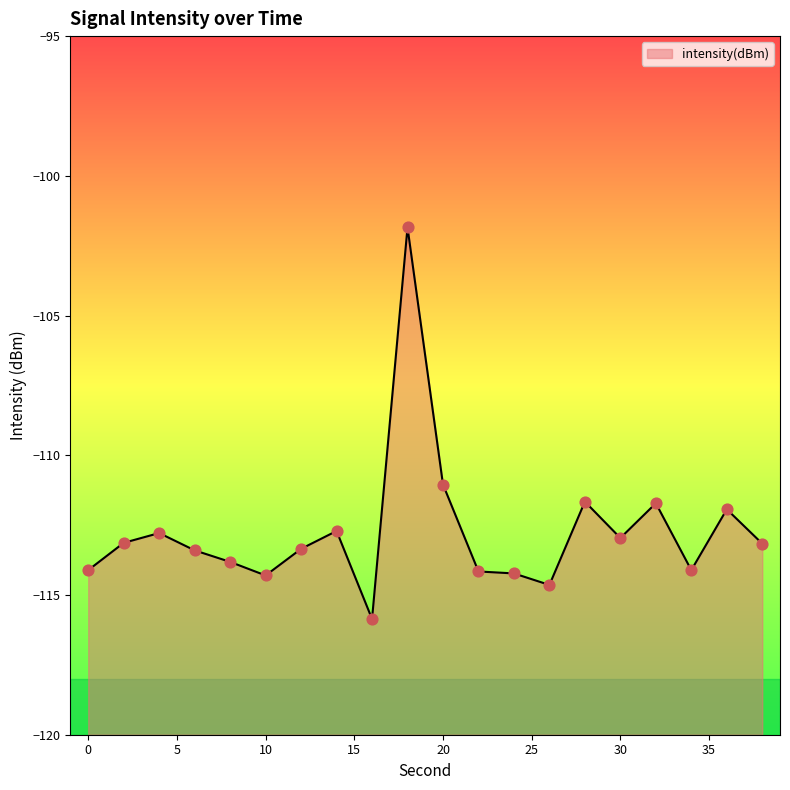

What is the change in value from 14 to 30?

-0.3